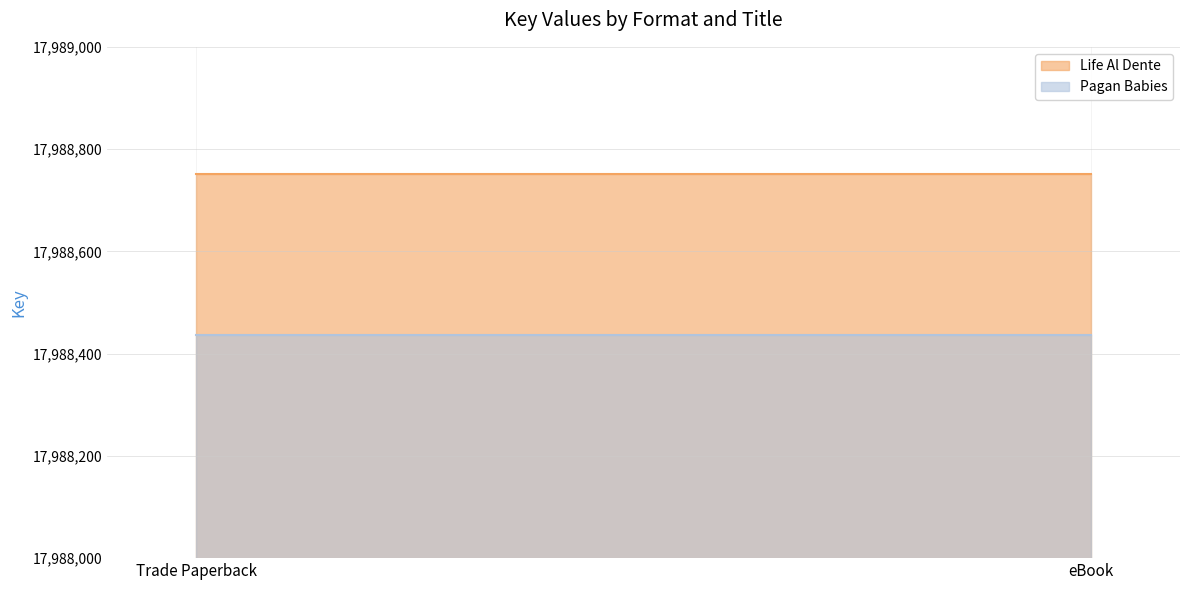

Reading left to right, what are all the values shown in this chart?

Life Al Dente: 17988751	17988751
Pagan Babies: 17988436	17988436